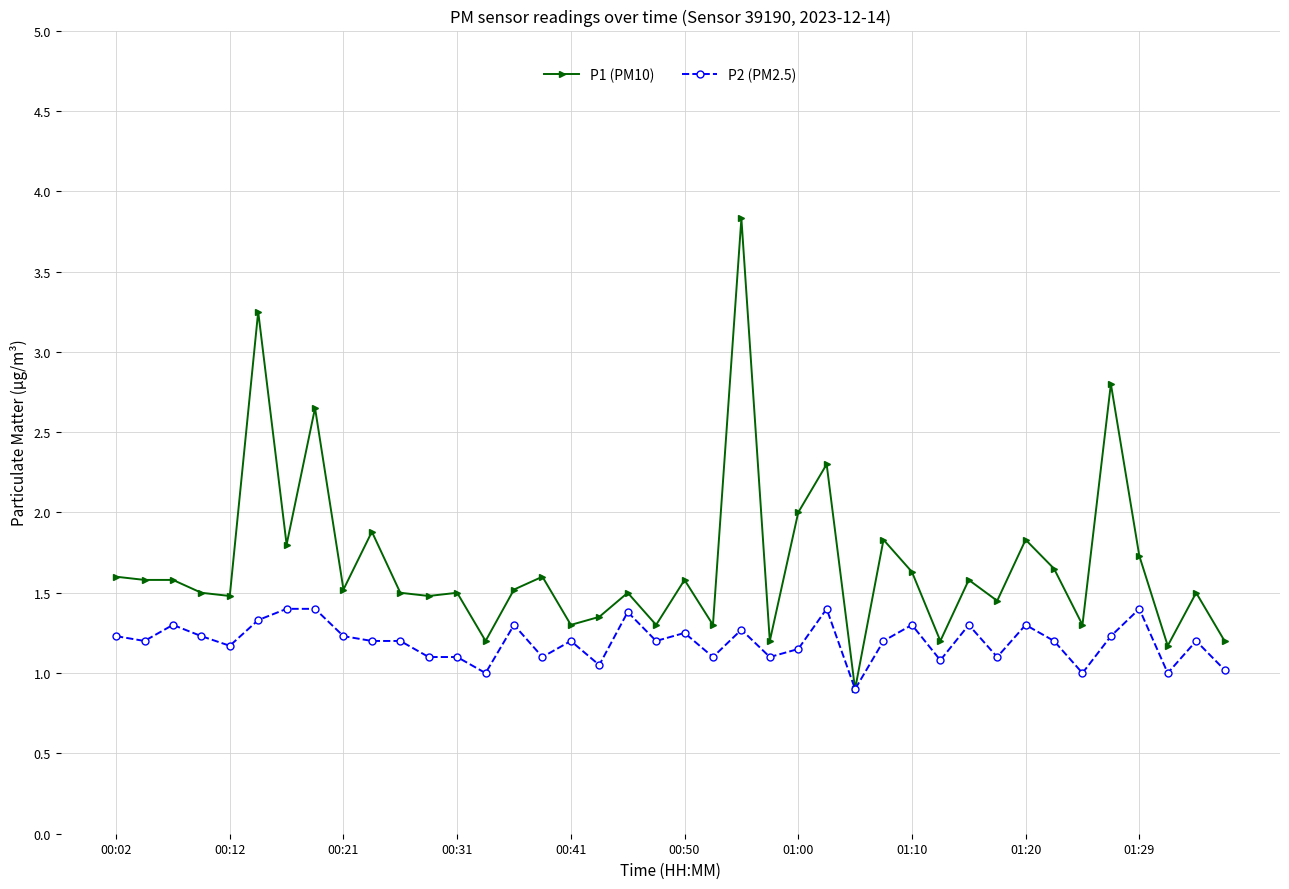

Which series has the widest spread of values?

P1 (PM10)